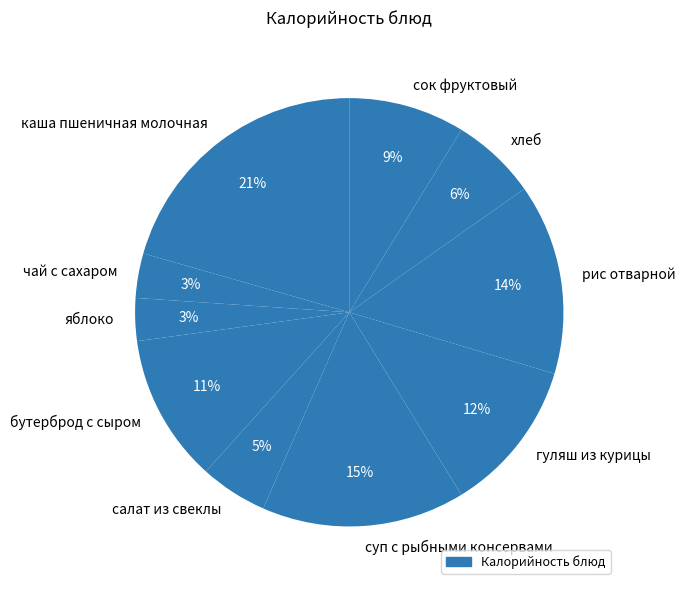

Combined, do бутерброд с сыром and хлеб account for over 50%?

No